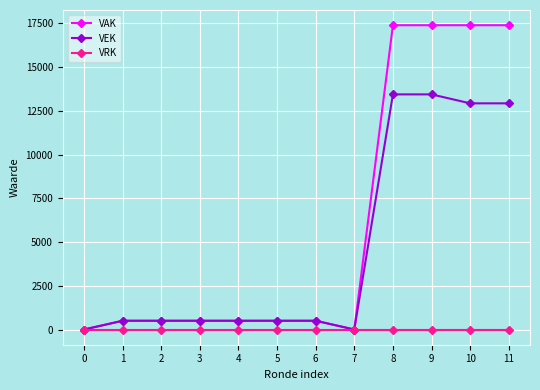

What is the greatest value displayed?

17391